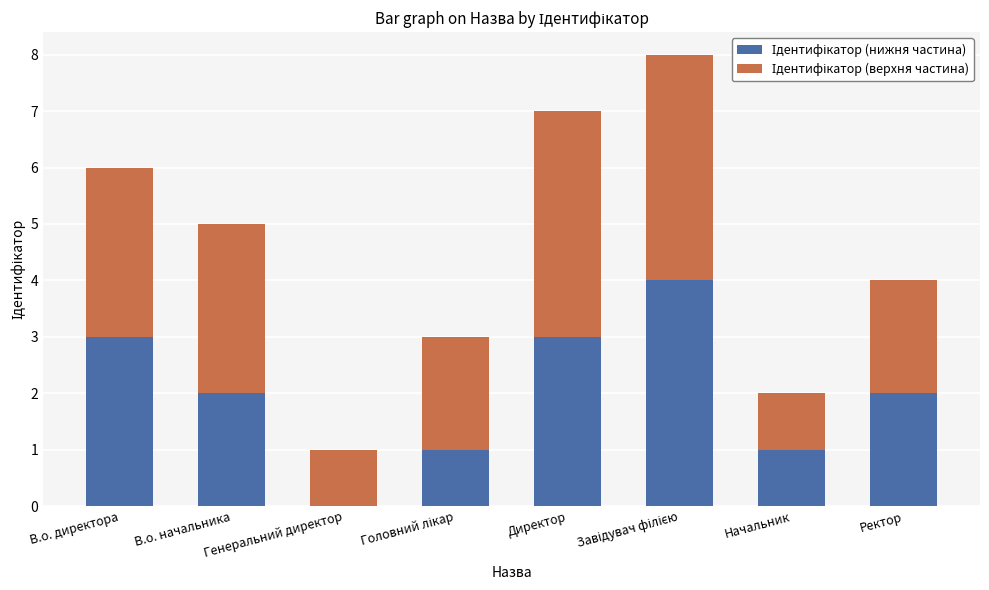

What is the total value across all series at Ректор?

4